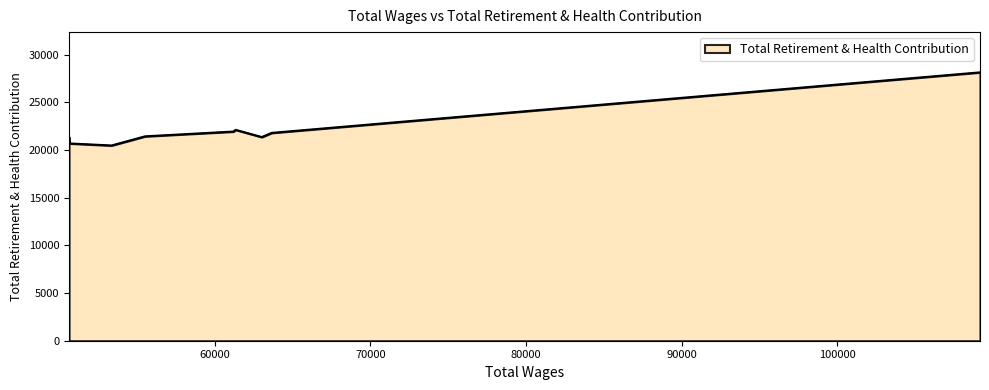

What is the maximum value shown in the chart?

28141